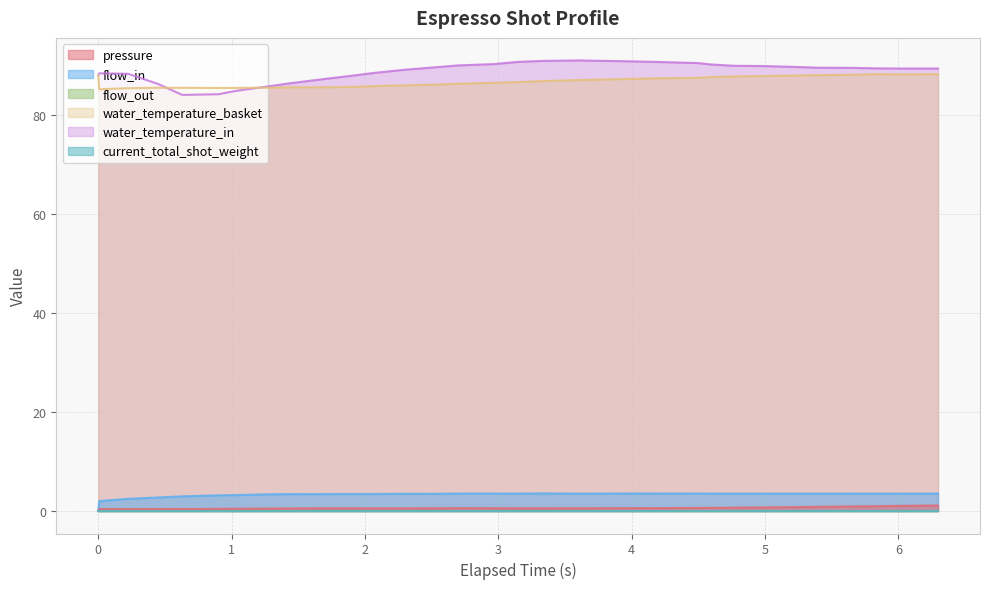

What is the average value of the water_temperature_basket series?

86.8